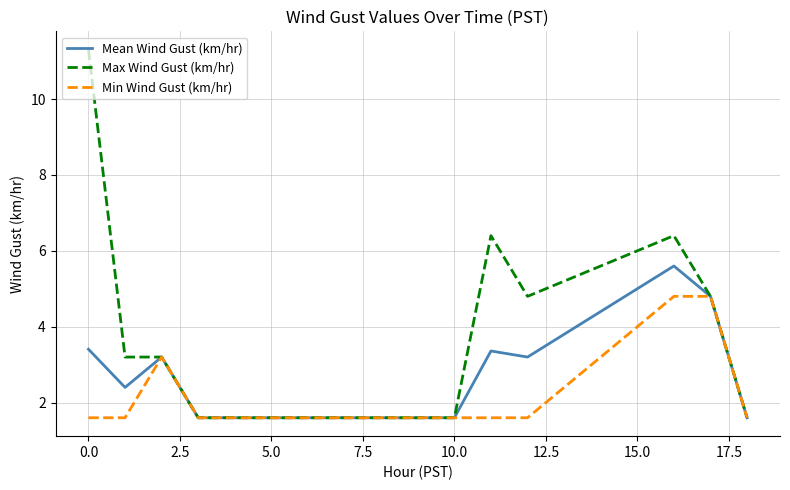

What is the minimum value shown in the chart?

1.6